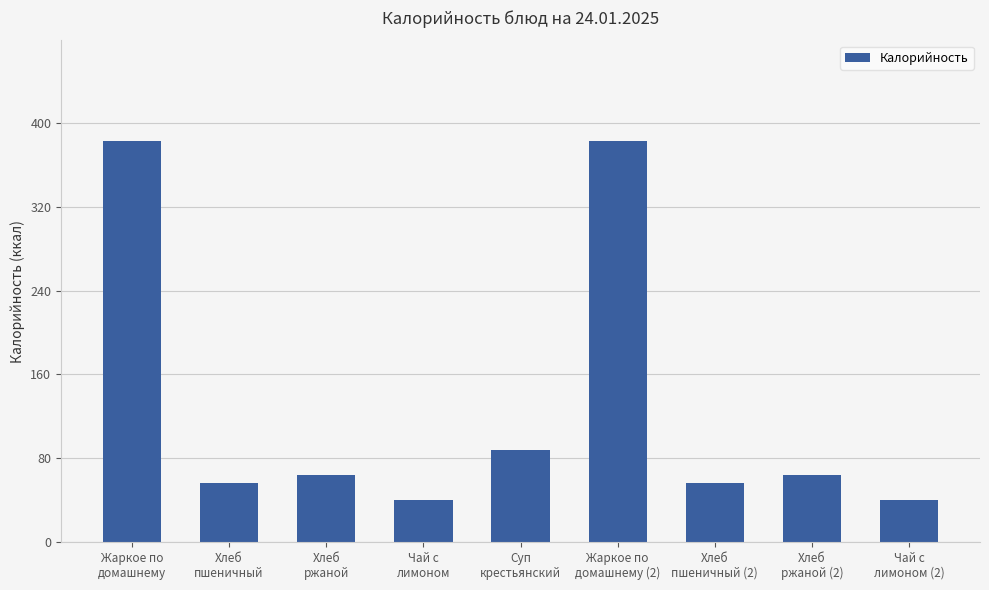

What is the ratio of the value at Хлеб
ржаной (2) to the value at Хлеб
пшеничный?

1.1